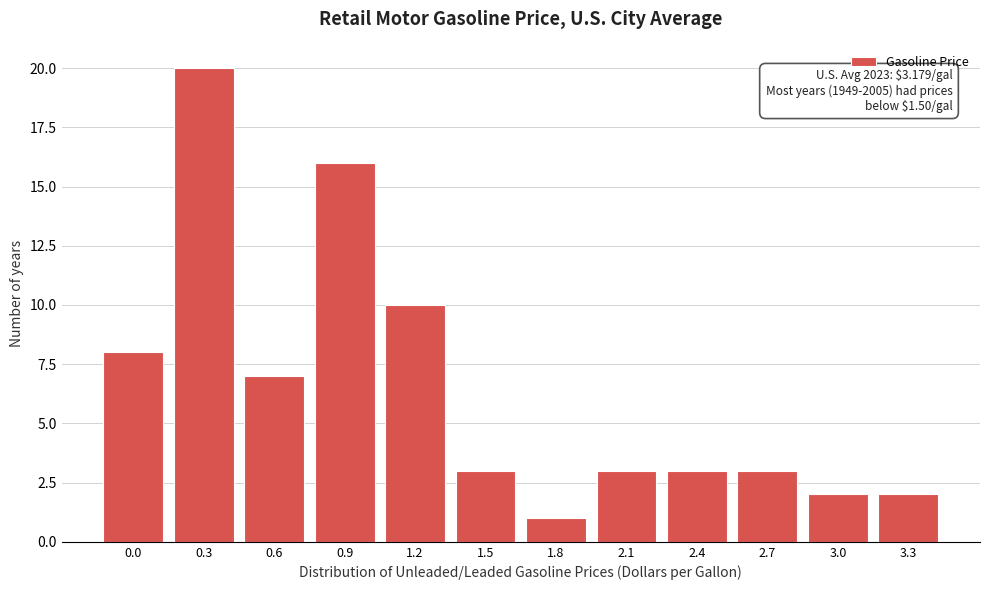

Reading left to right, list all the values displayed in this chart.

8	20	7	16	10	3	1	3	3	3	2	2